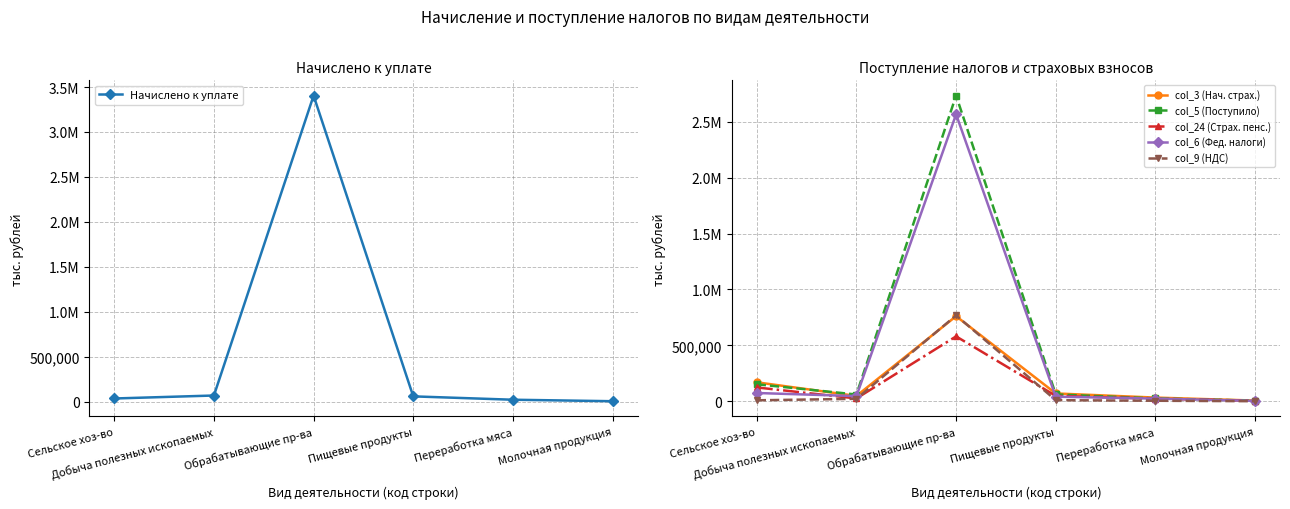

What are all the series names shown in the legend?

Начислено к уплате, col_3 (Нач. страх.), col_5 (Поступило), col_24 (Страх. пенс.), col_6 (Фед. налоги), col_9 (НДС)